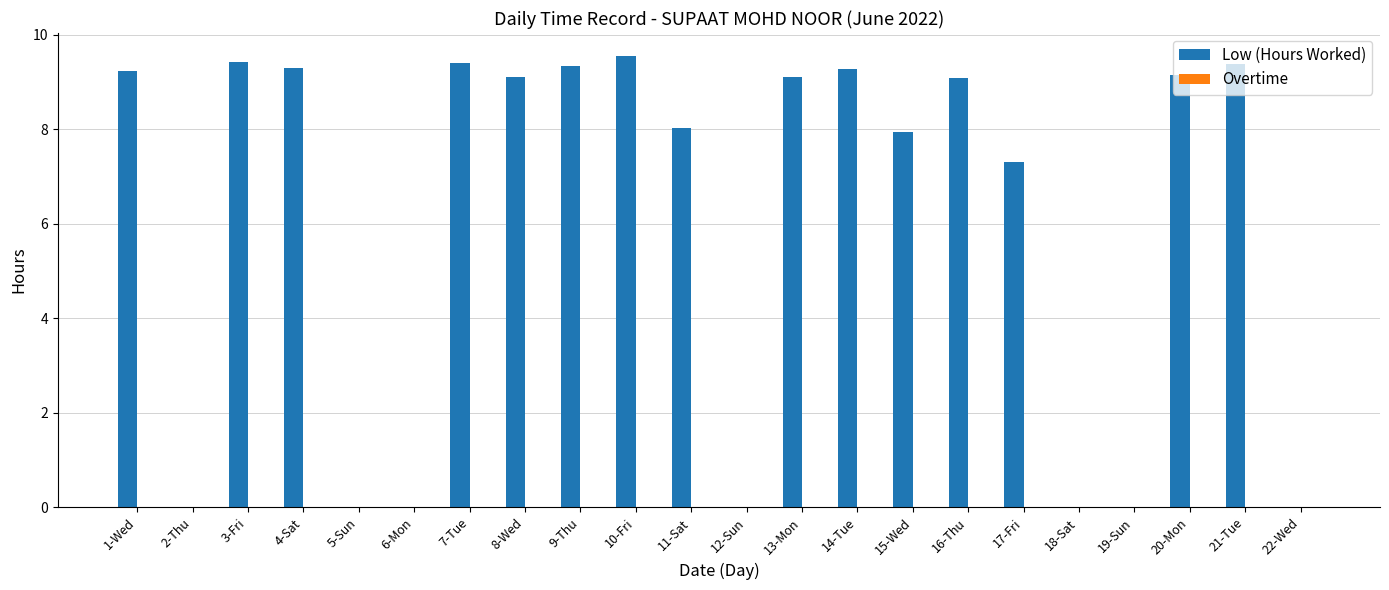

Where is the data nearest to the value 4?

17-Fri